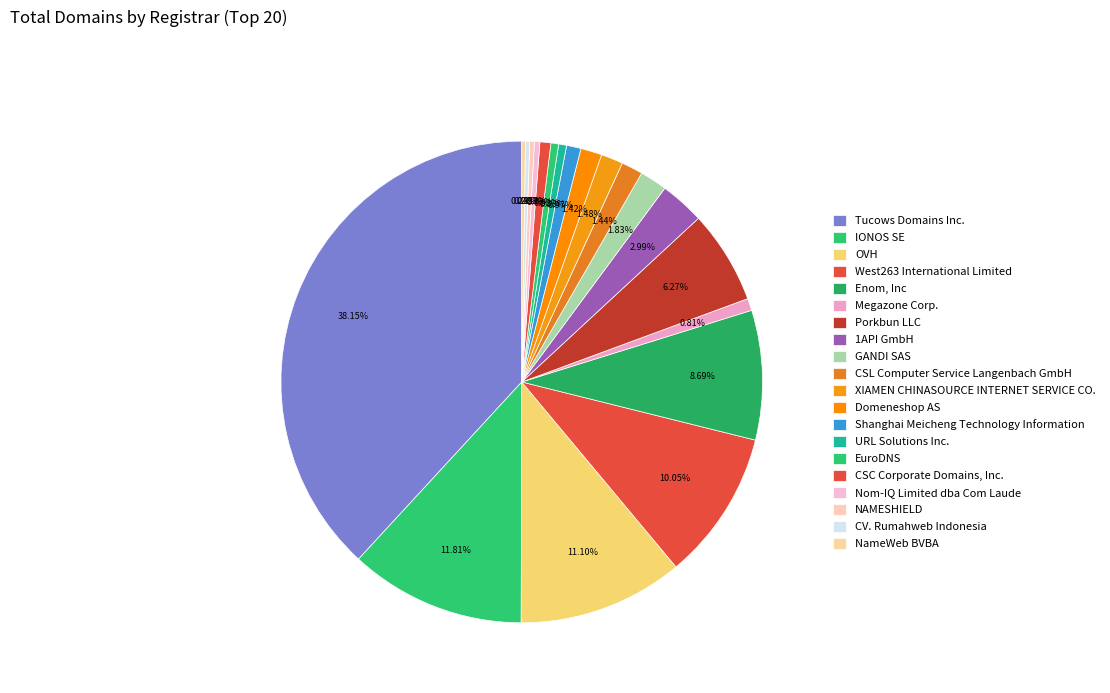

Count the number of slices in the pie.

20